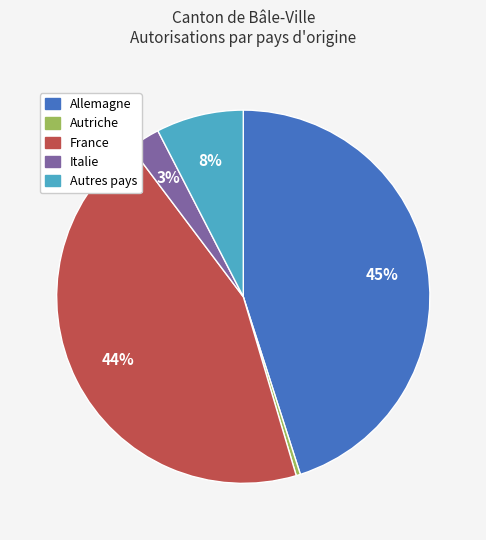

Is there a majority slice in this chart?

No